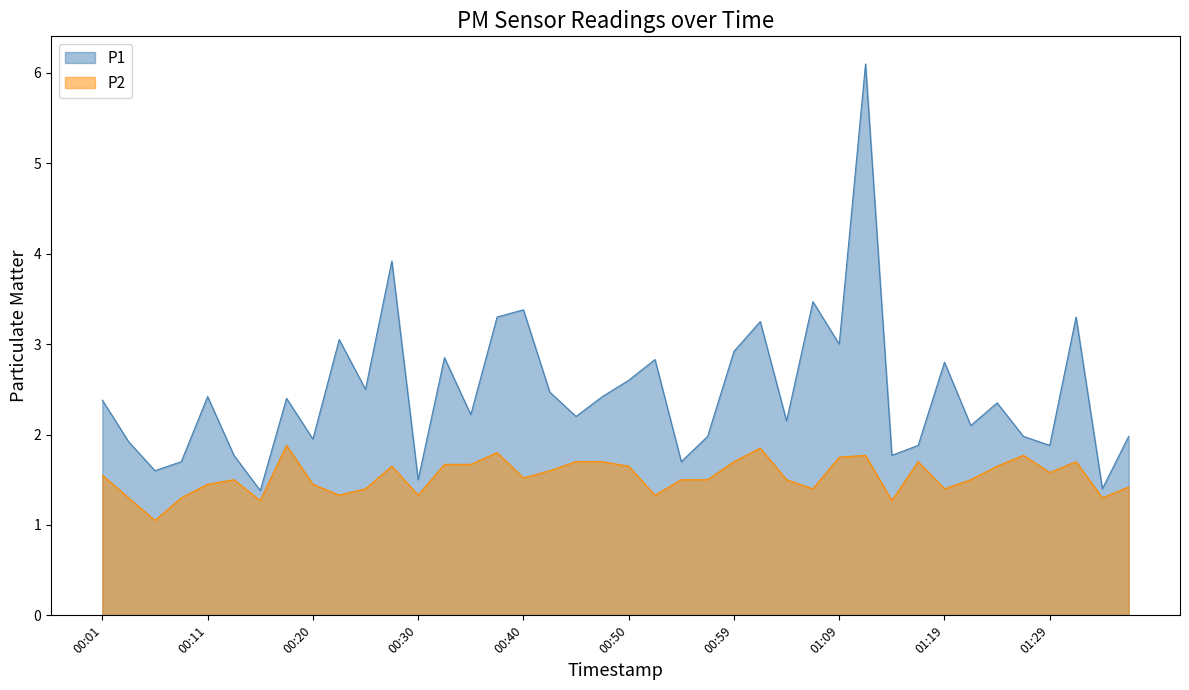

Which series has the largest range (max minus min)?

P1